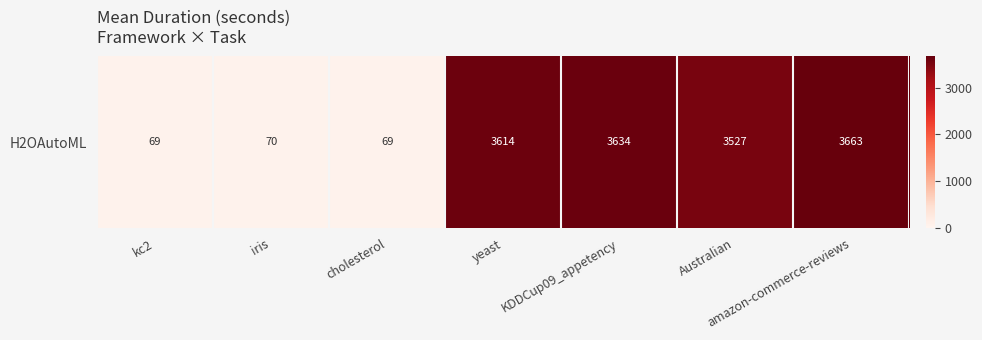

Reading right to left, list all the values displayed in this chart.

3663.1	3526.7	3633.5	3614.4	68.9	69.5	69.1